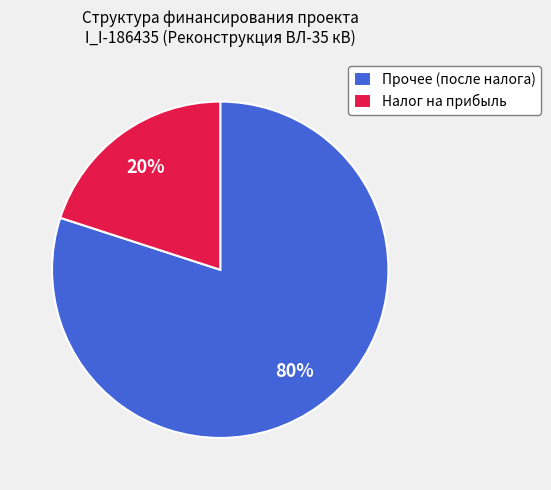

Approximately how many times larger is the value at Прочее (после налога) compared to Налог на прибыль?

4.0